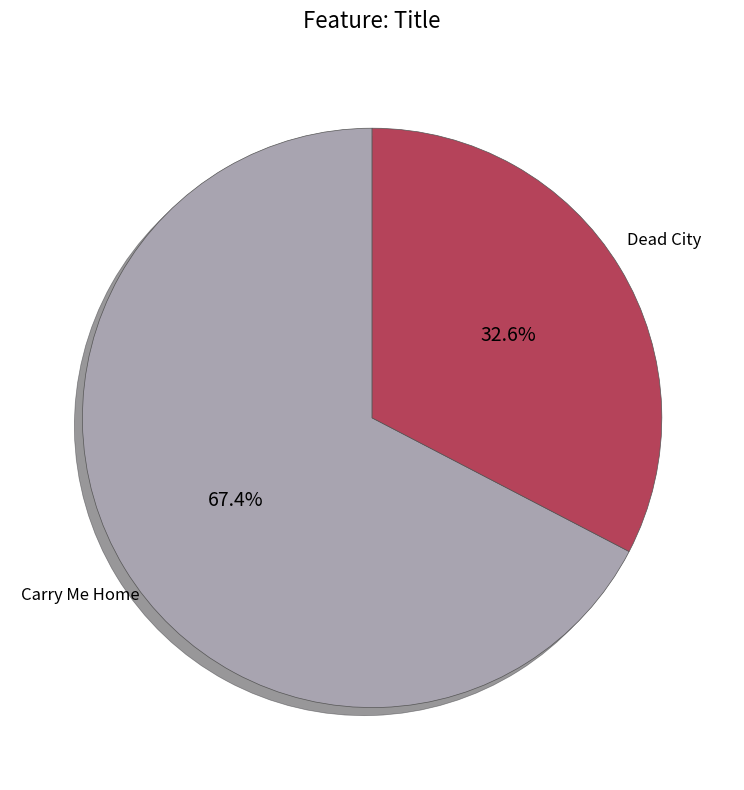

Is it true that Dead City is 33% of the pie?

True